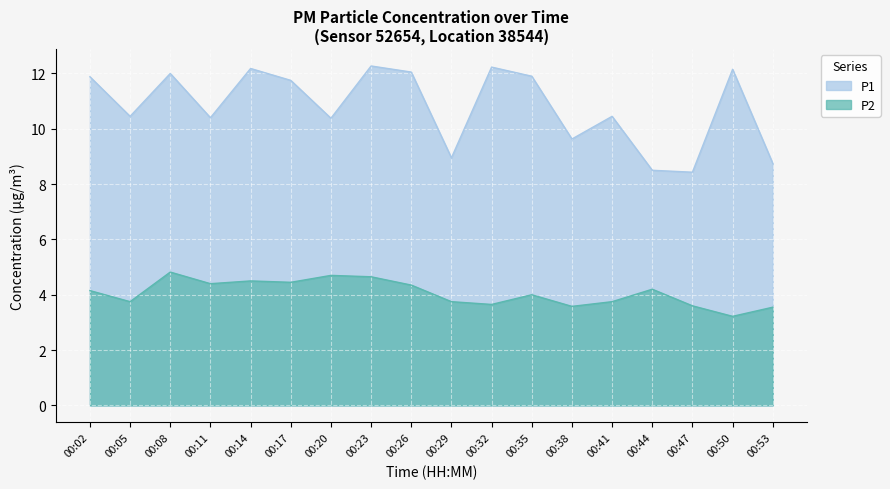

What is the approximate value of P2 at 00:20?

4.7